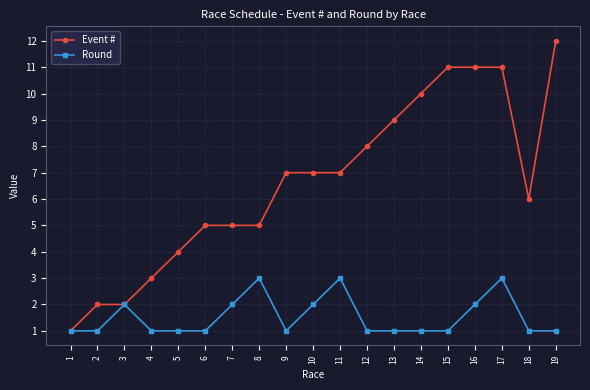

What is the sum of all Event # values?

126